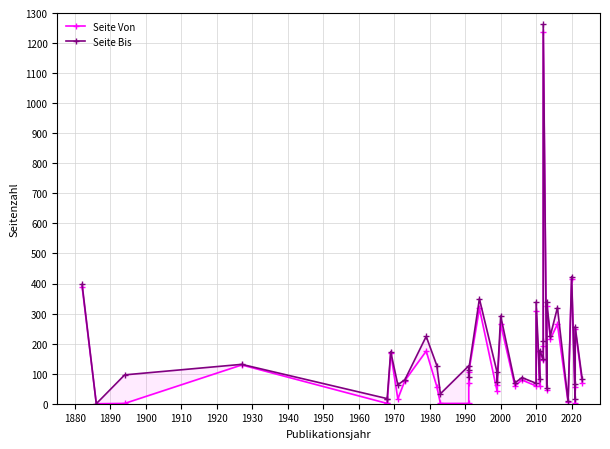

Reading left to right, list all the values displayed in this chart.

Seite Von: 389	0	1	129	1	1	168	16	77	175	57	1	1	69	105	317	41	61	265	59	79	59	307	59	171	145	191	1237	46	325	215	265	5	415	1	57	249	69
Seite Bis: 397	0	96	131	17	17	173	63	80	224	127	33	126	89	113	349	104	71	292	69	87	68	338	83	177	148	210	1262	51	338	226	320	9	423	15	67	256	81